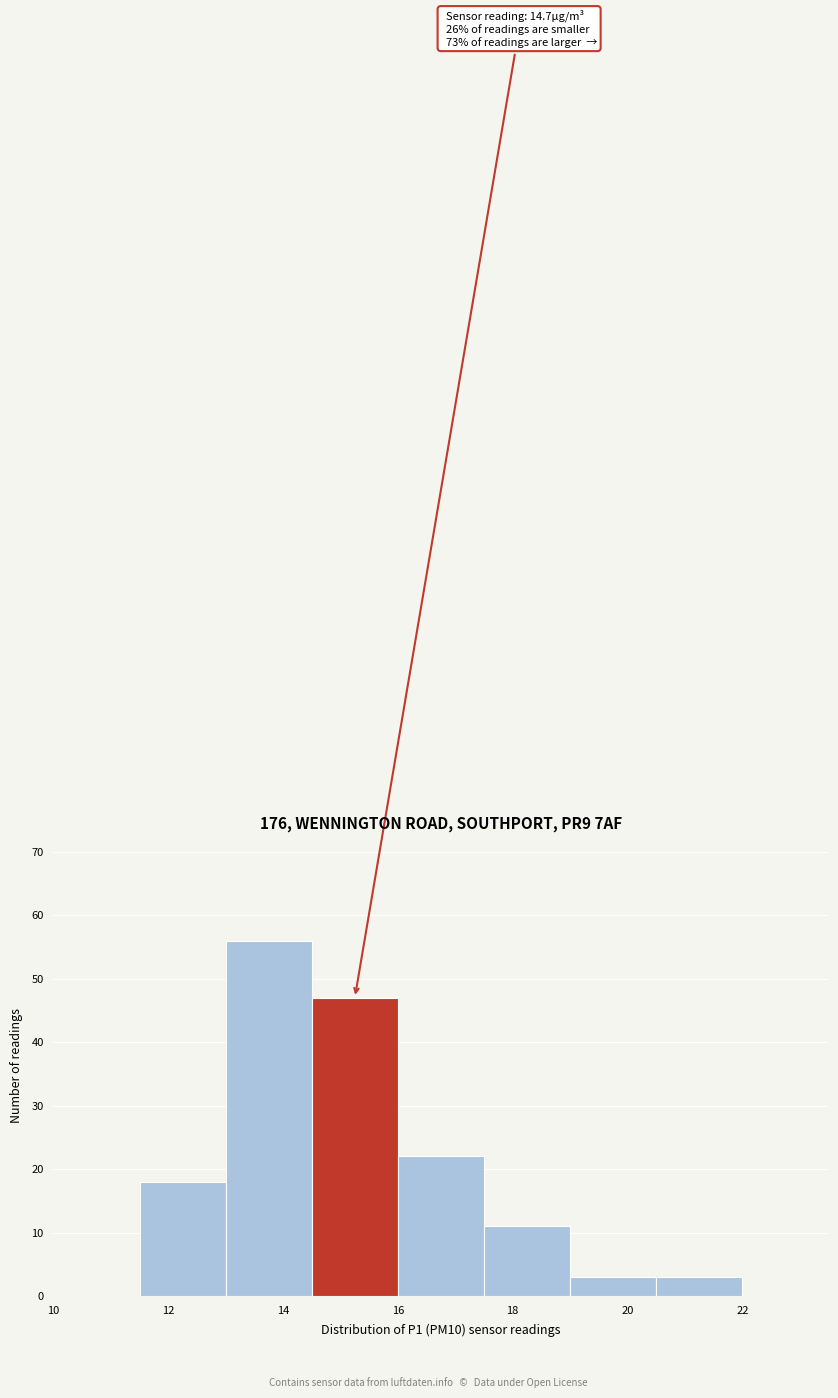

Which range on the x-axis has the tallest bar?

13.0 to 14.5